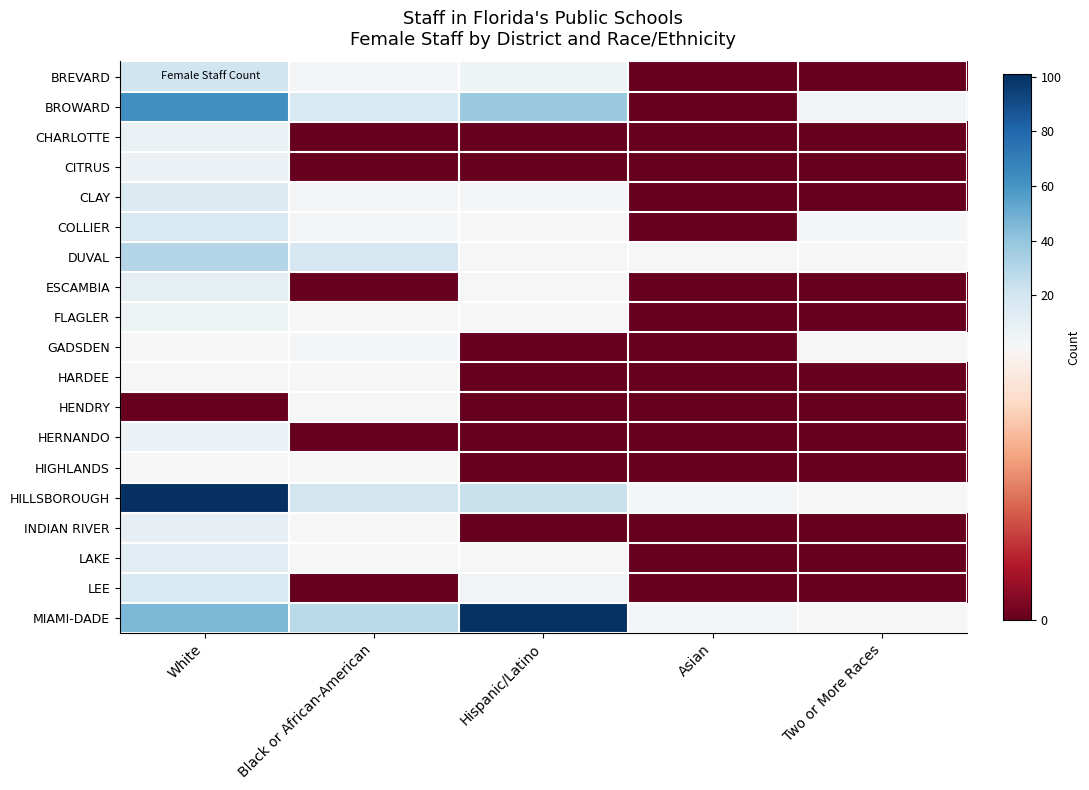

Between Black or African-American and Asian, which is larger?

Black or African-American